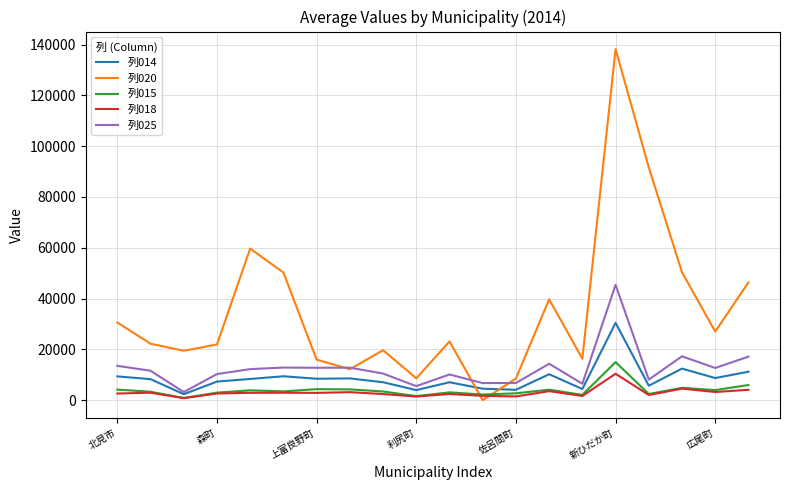

Which series has the widest spread of values?

列020